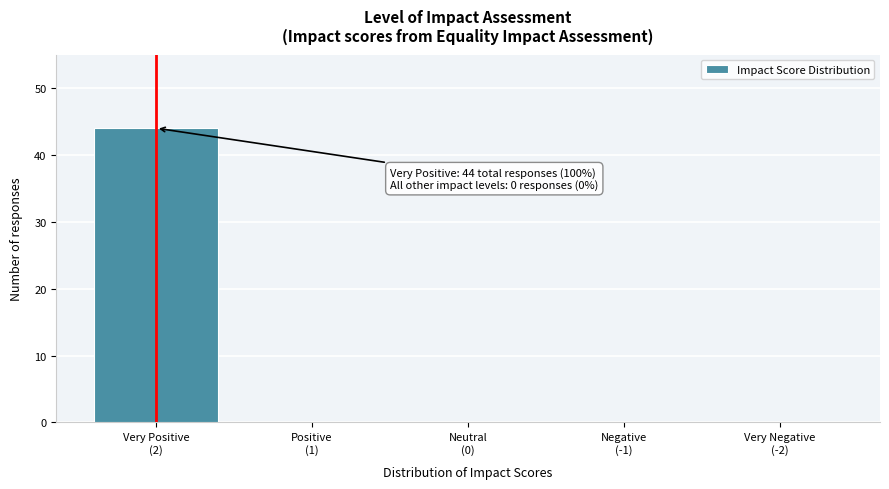

What is the maximum value shown in the chart?

44